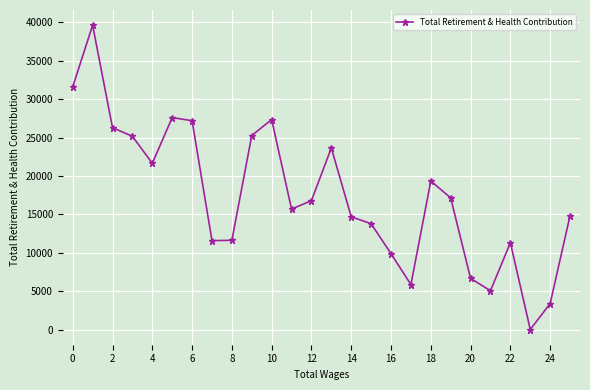

What is the difference between the maximum and second lowest values?

36244